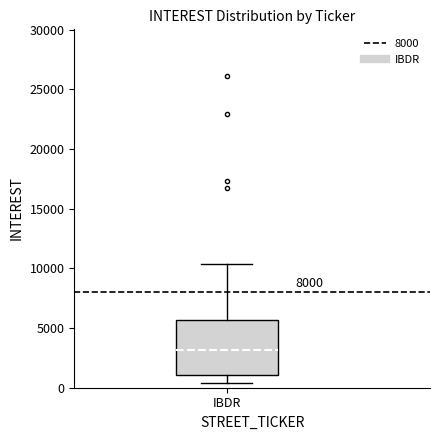

Transcribe this box plot: give where the median line is, the range the box spans, and where the two whiskers end, as read against the y-axis. The values are not printed on the chart, so give them approximately, as read against the axis.

median 3000, box 1000 to 5500, whiskers 500 to 10500